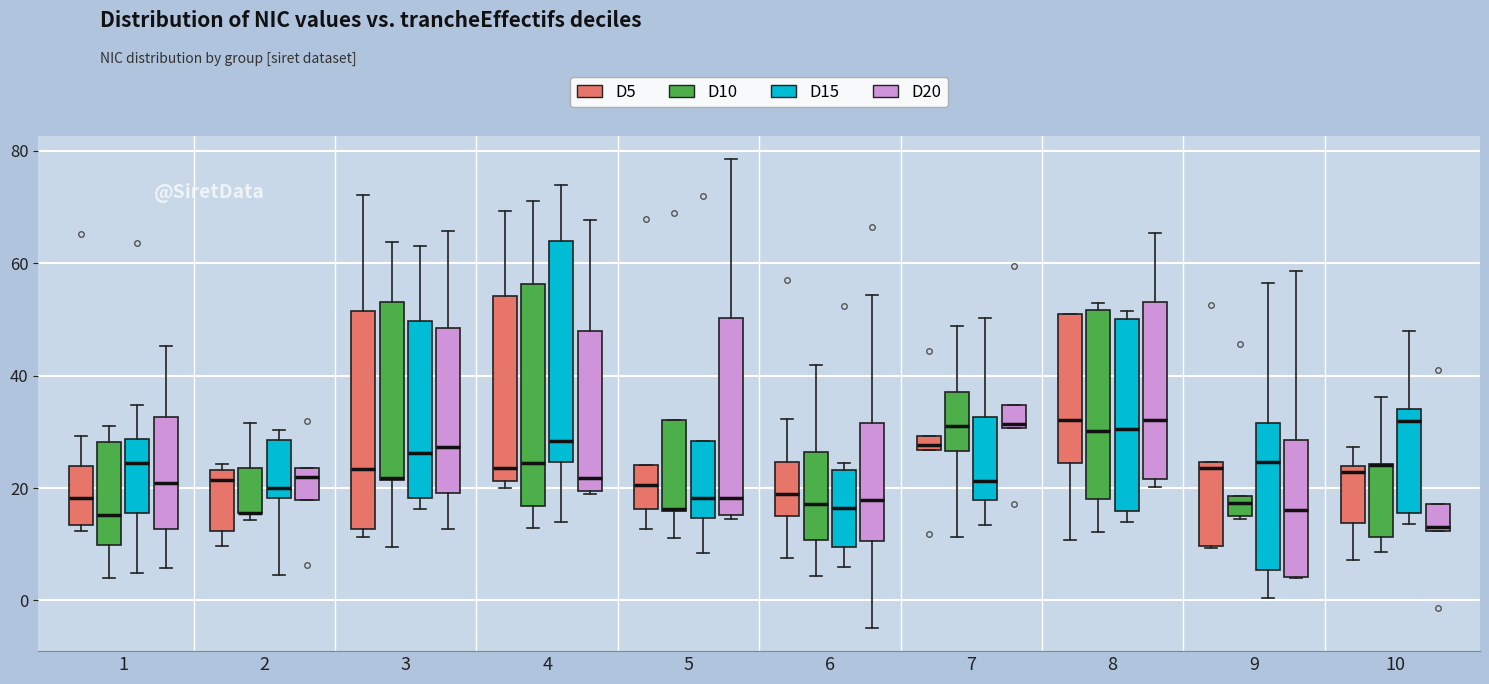

Where does the lower whisker of the box for 7 (D15) end on the y-axis? The values are not printed on the chart, so give them approximately, as read against the axis.

14